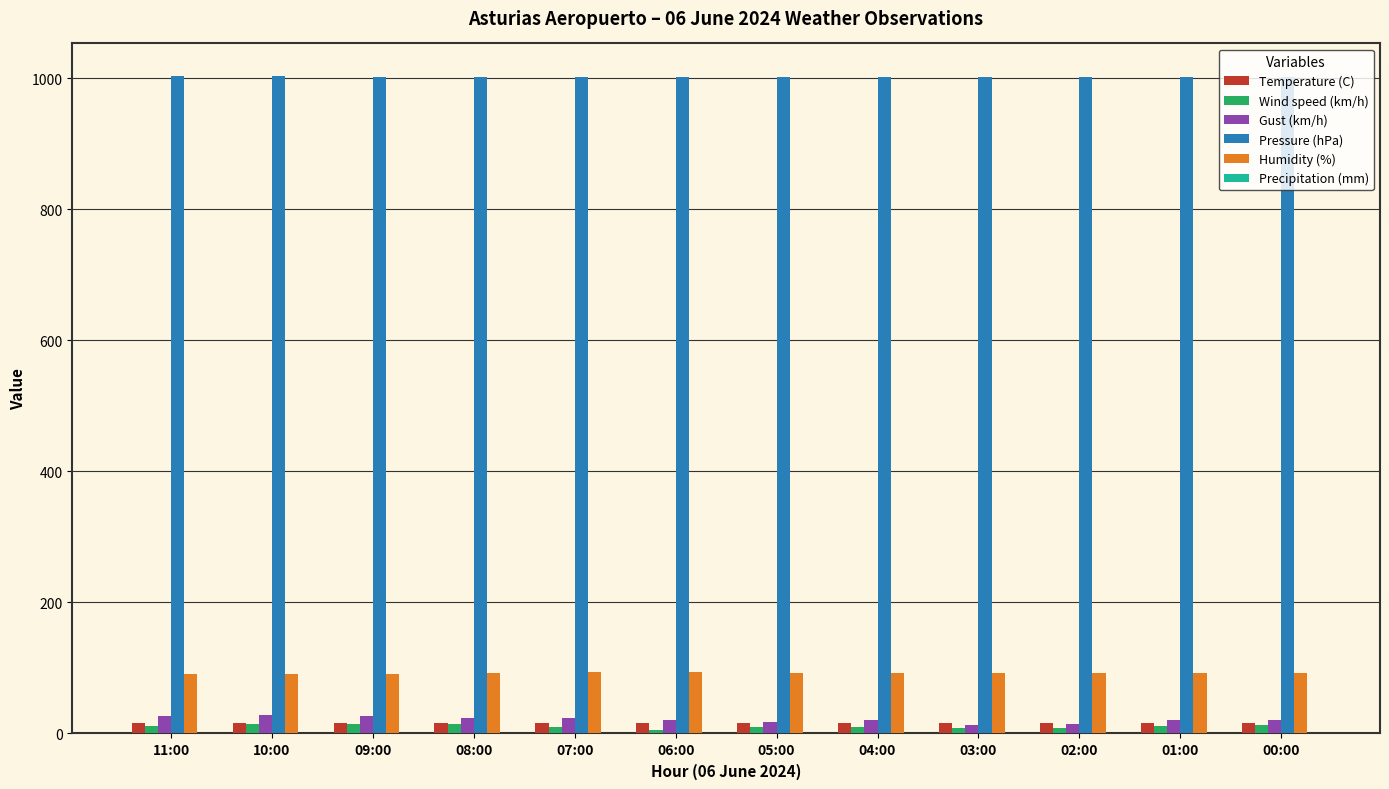

The Temperature (C) series shows 15.9 at 04:00. True or false?

True